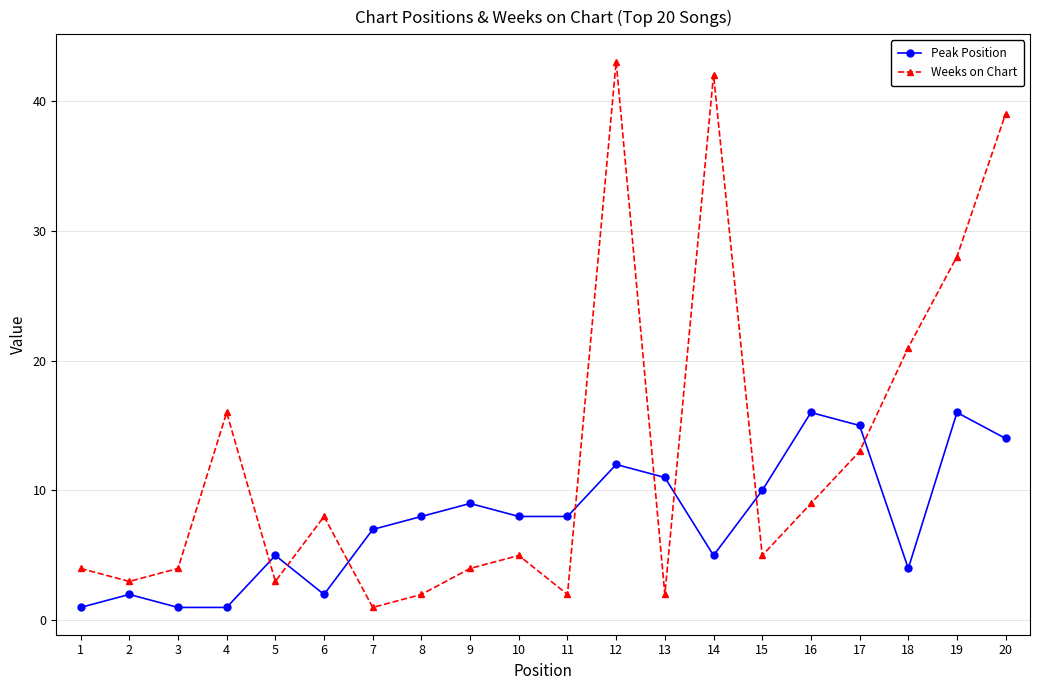

What is the total value across all series at 16?

25